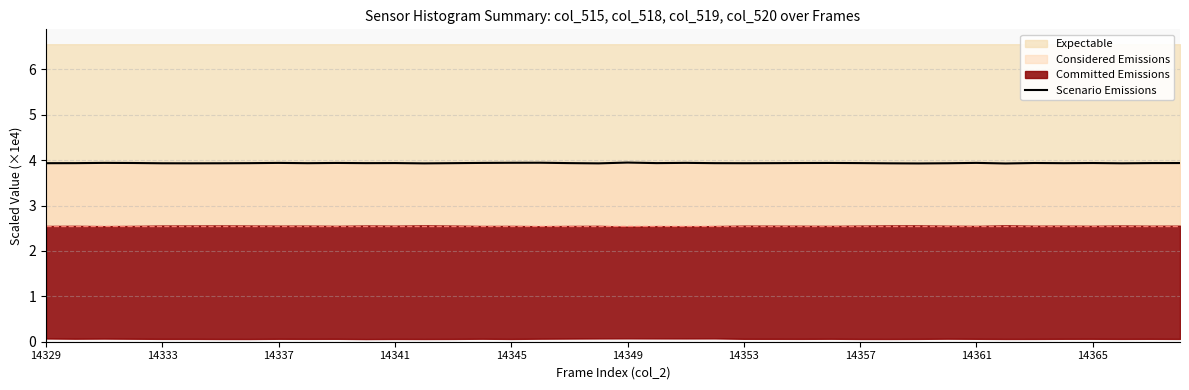

How many points are lower than both their immediate neighbors (excluding endpoints)?

11